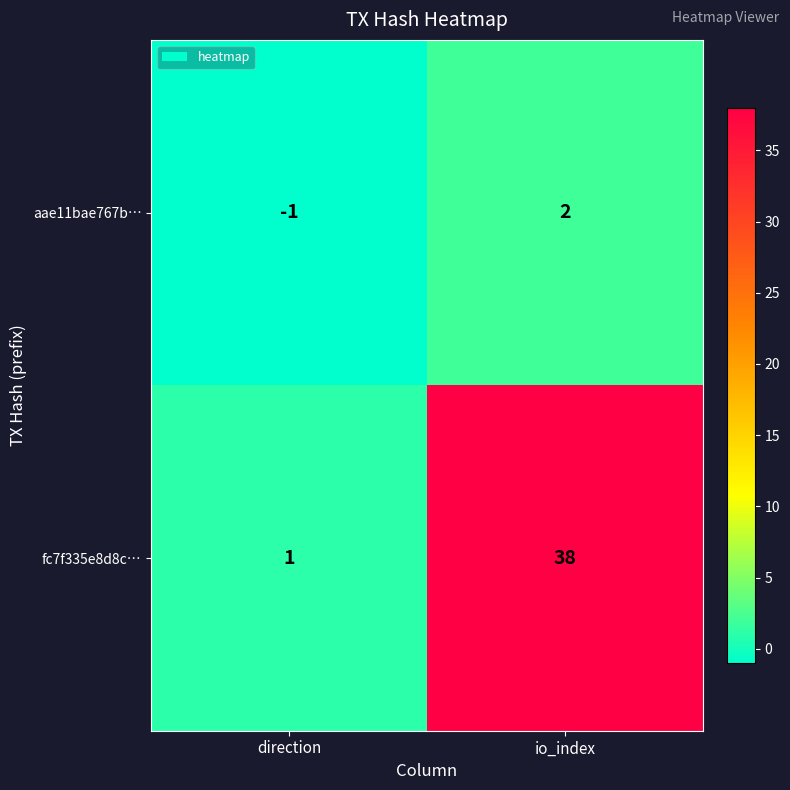

What is the spread (max minus min) of values at io_index?

36